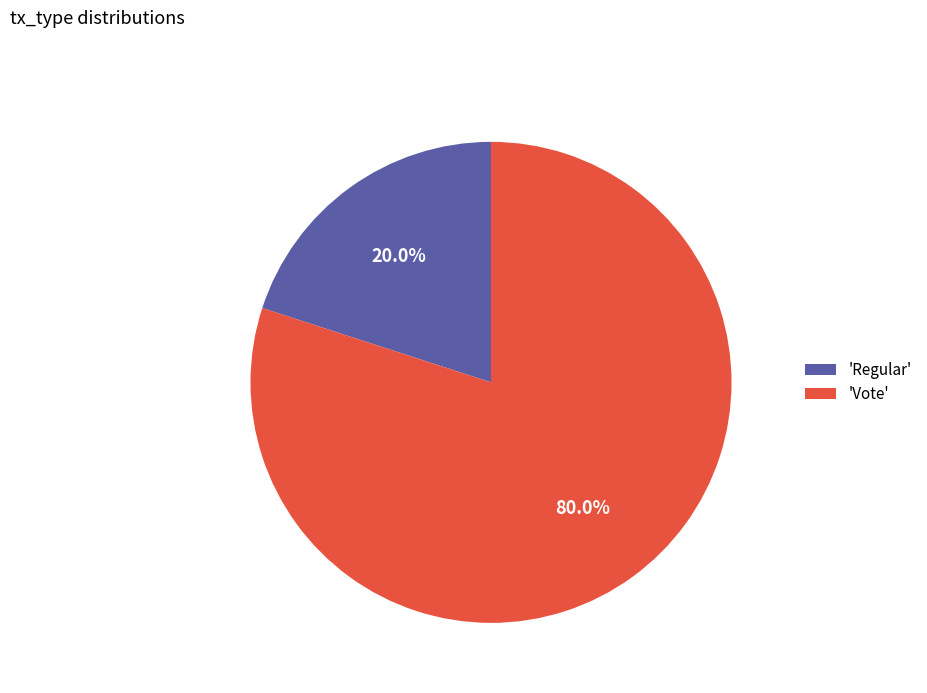

Approximately how many times larger is the value at 'Vote' compared to 'Regular'?

4.0